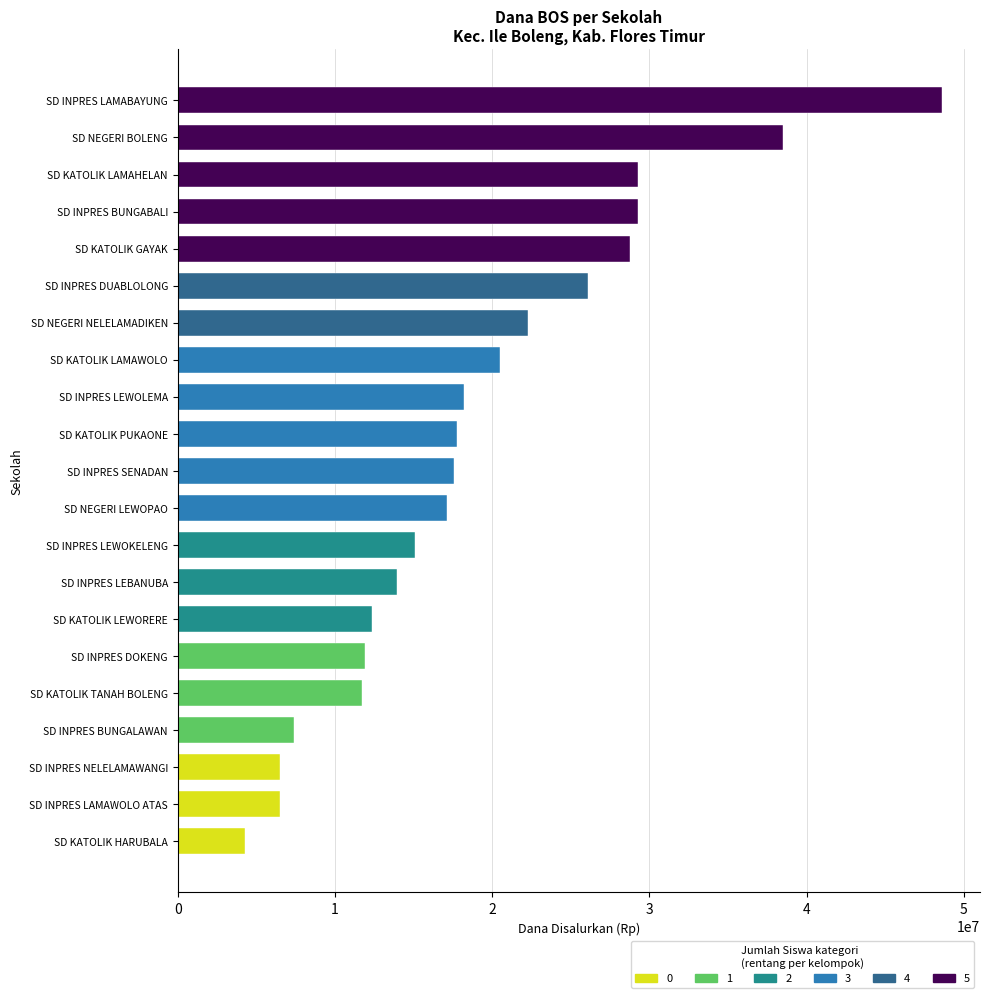

What is the difference between the maximum and minimum values?

44325000